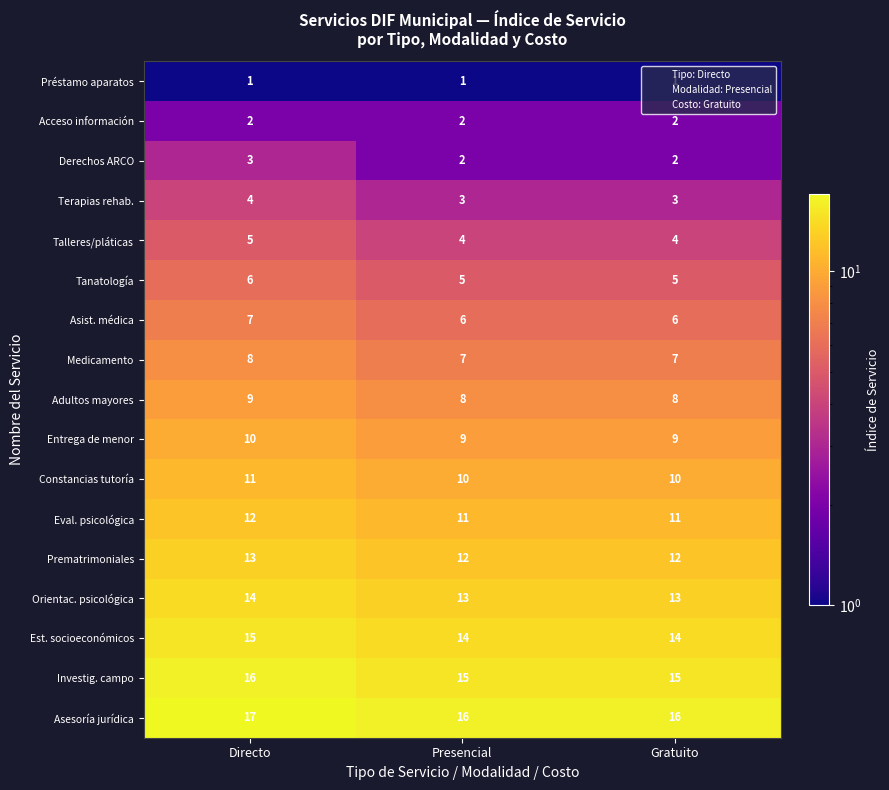

What is the spread (max minus min) of values at Directo?

16